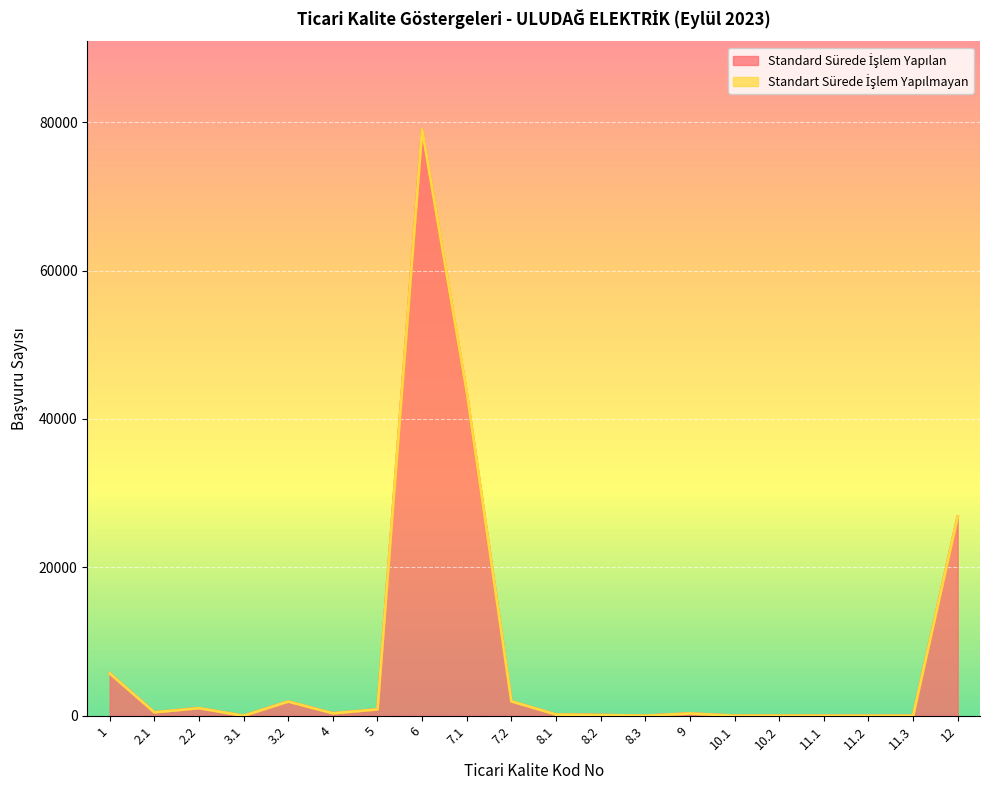

List the labels in order of value, smallest first.

8.3, 10.1, 11.1, 11.2, 11.3, 3.1, 10.2, 8.2, 8.1, 9, 4, 2.1, 5, 2.2, 3.2, 7.2, 1, 12, 7.1, 6